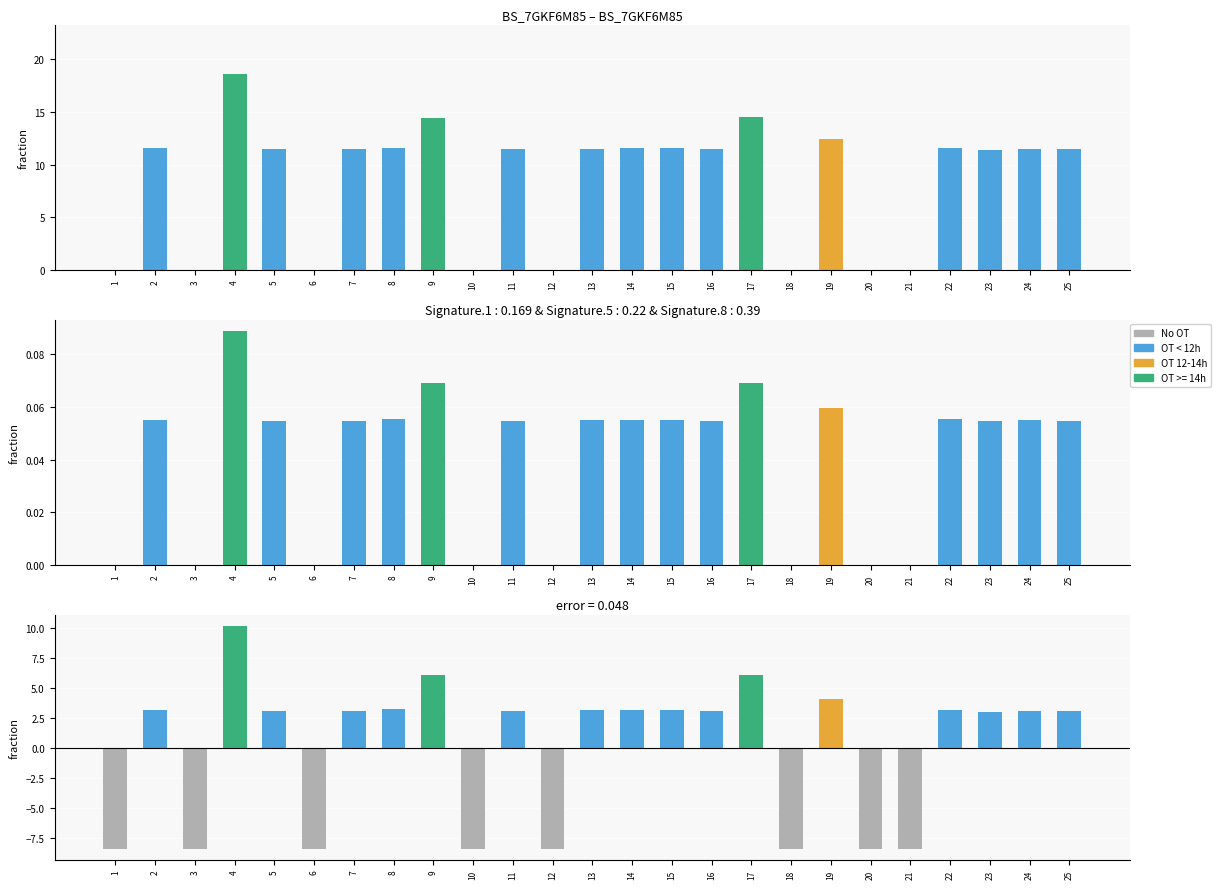

True or false: OT deviation has a value of 2.1 at 8.

False